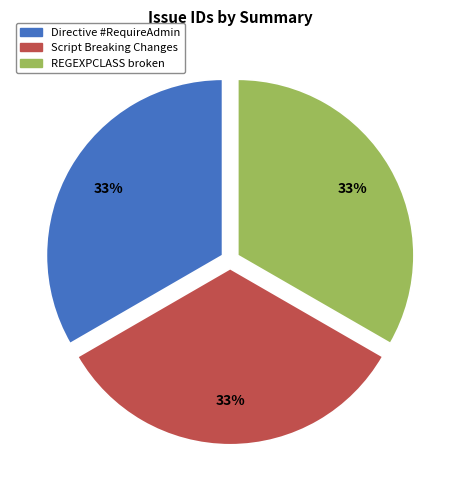

To the nearest percent, what percentage of the pie is Directive #RequireAdmin?

33%